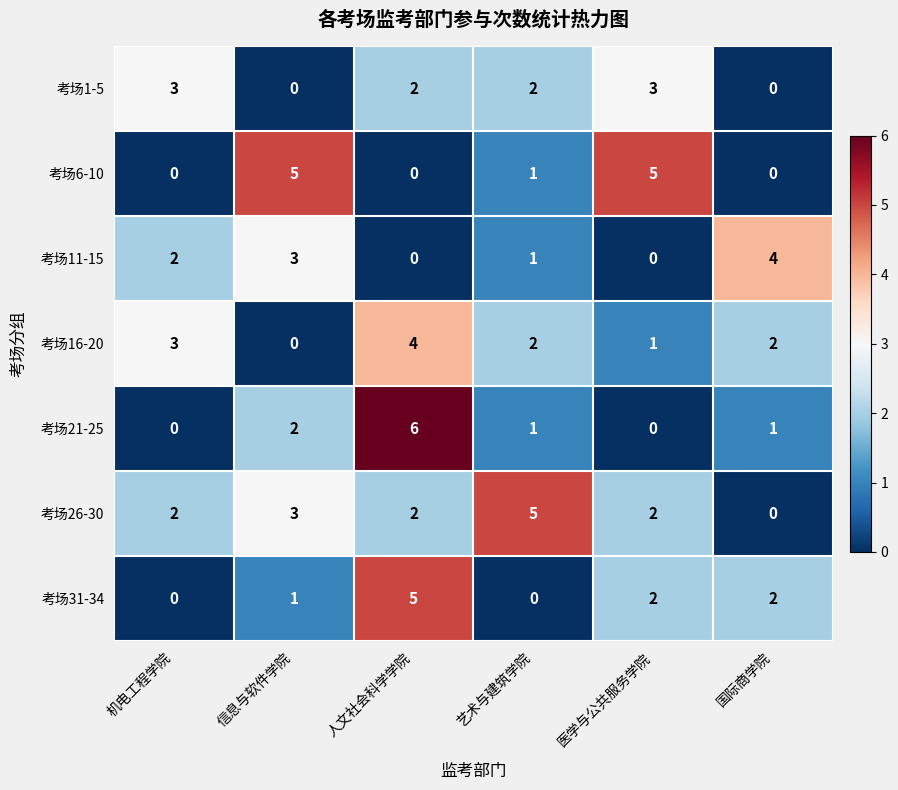

How many distinct data groups are displayed?

7